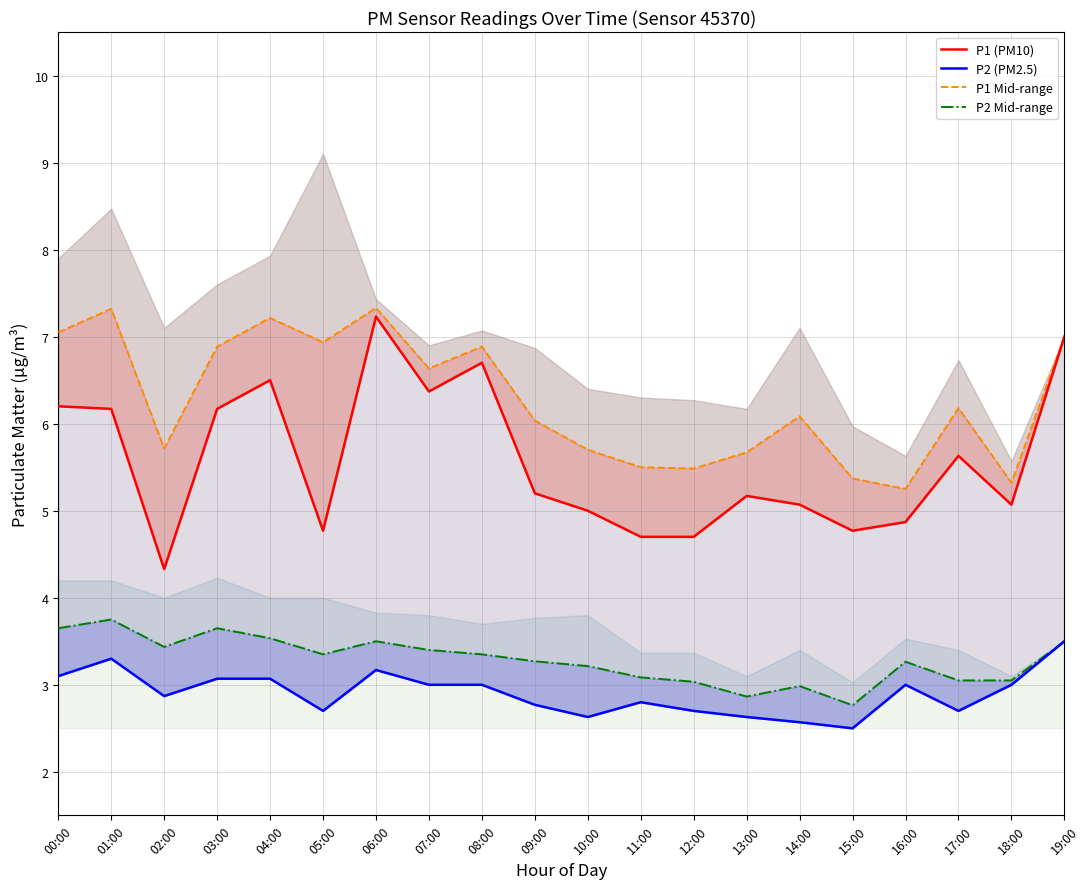

Count the number of data series in this chart.

4